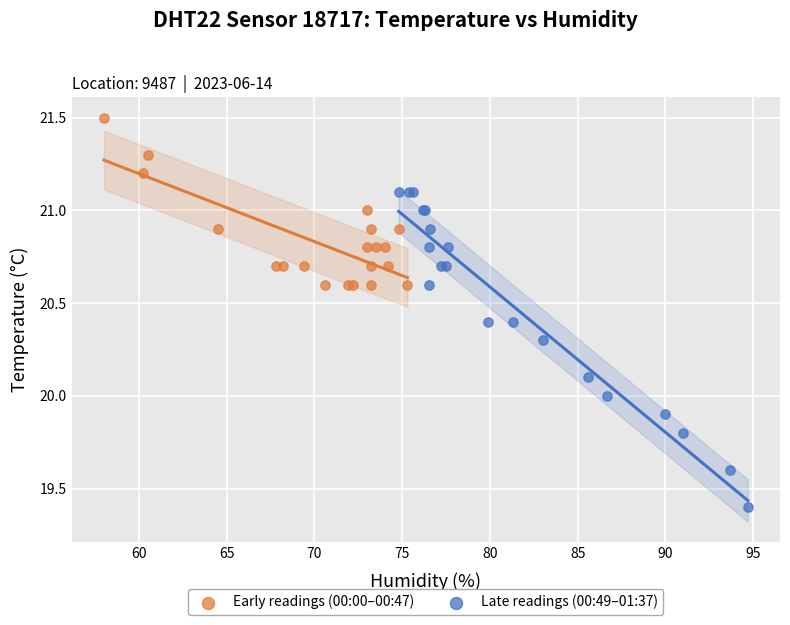

Which series has the widest spread of Y values?

Late readings (00:49–01:37)